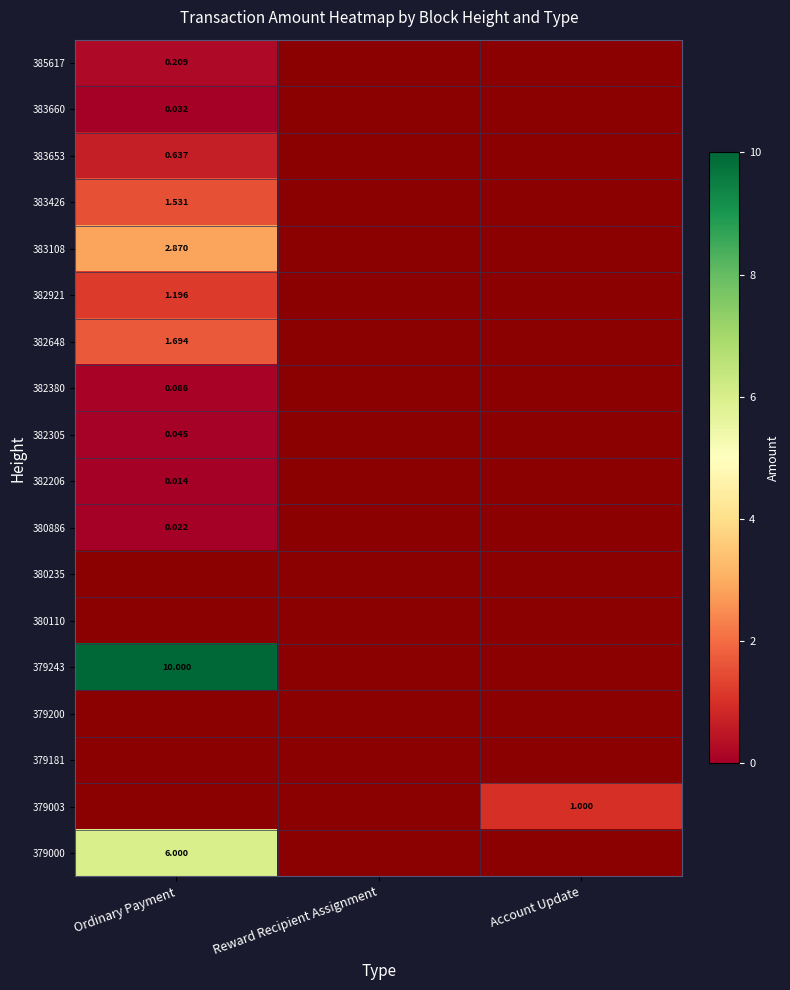

How many data points does each series have?

3